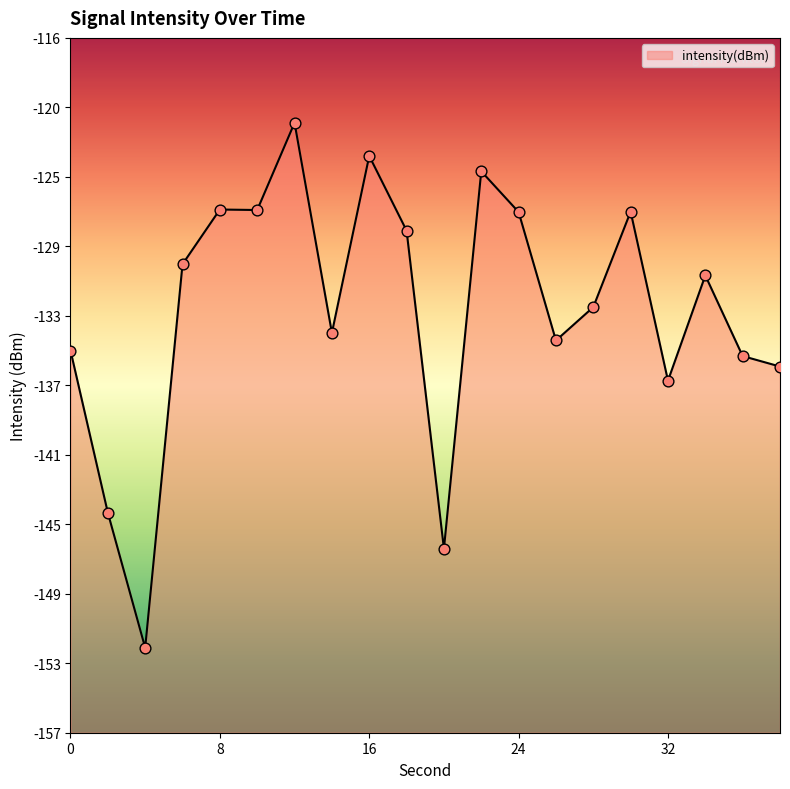

What is the change in value from 14 to 20?

-12.7